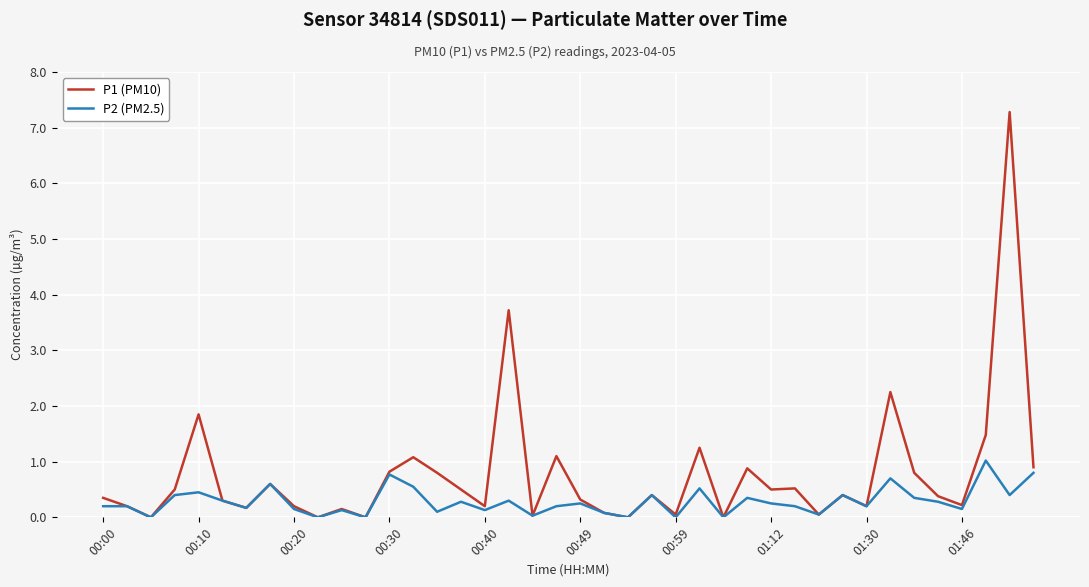

Rank the series by their average value, from highest to lowest.

P1 (PM10), P2 (PM2.5)